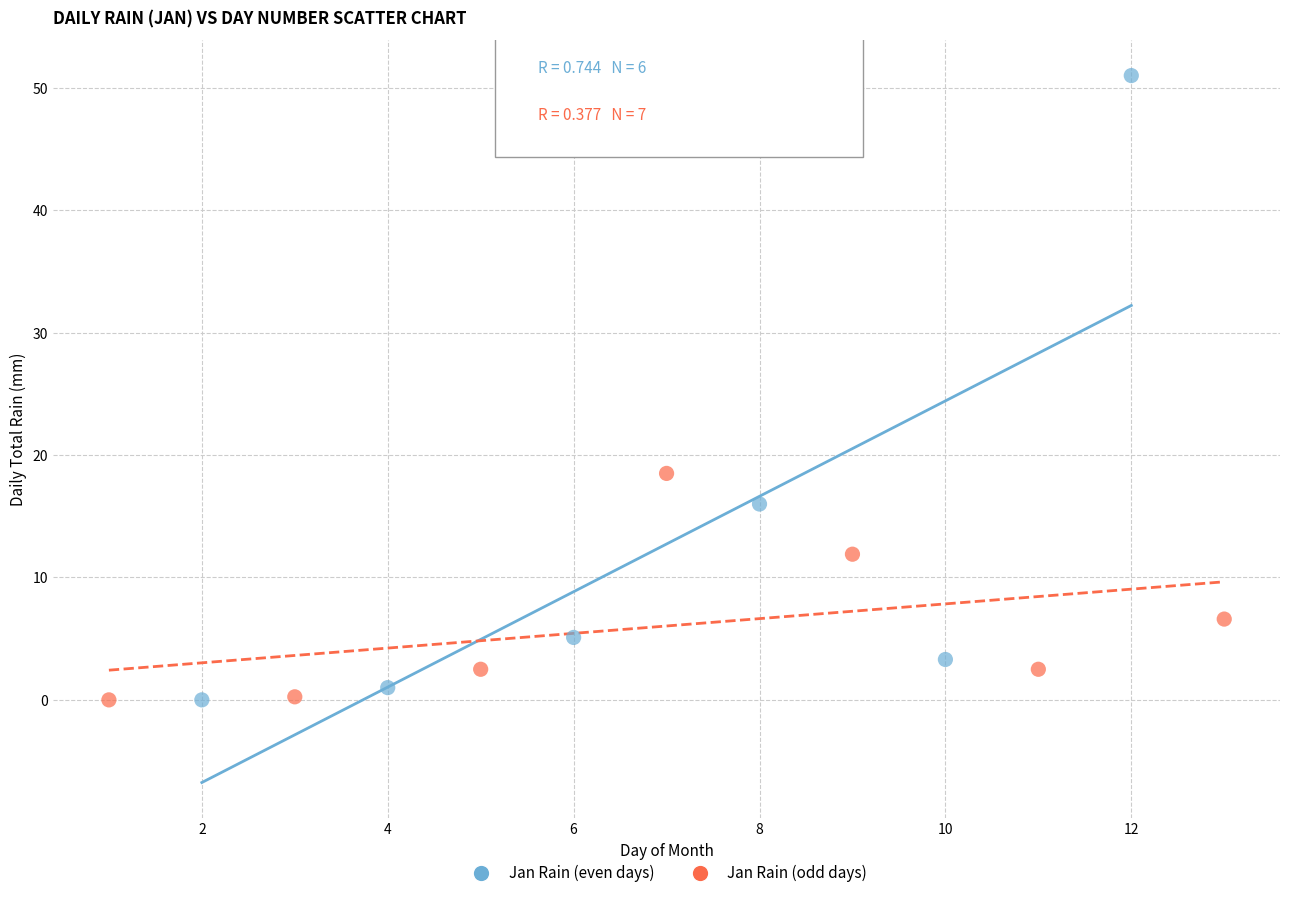

Which series has the widest spread of Y values?

Jan Rain (even days)